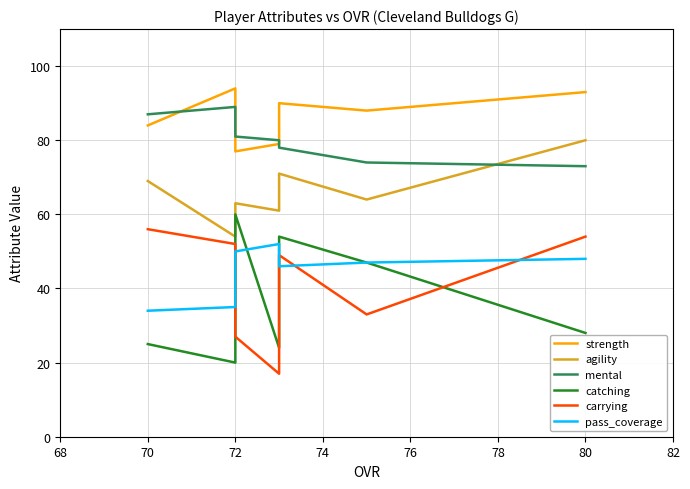

The value of strength at 70 is 143. True or false?

False